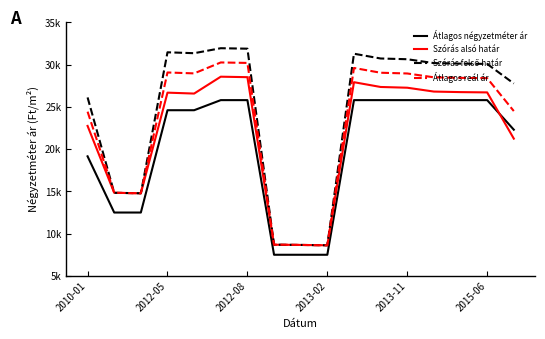

What is the difference between the maximum and minimum values in the Átlagos négyzetméter ár series?

18307